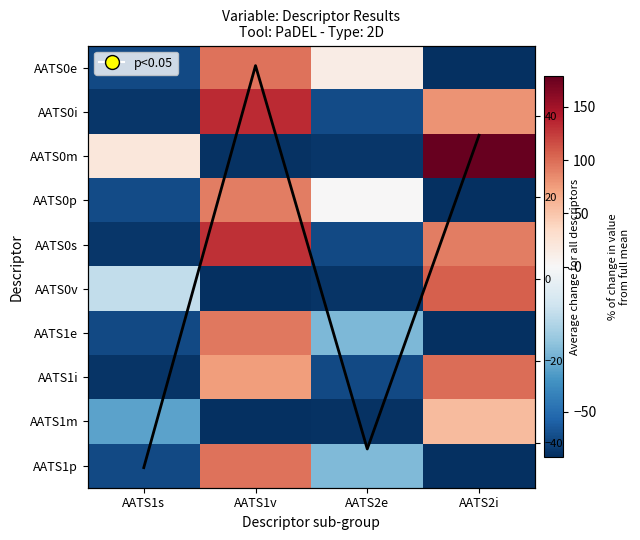

What is the sum of all AATS0e values?

-13.8